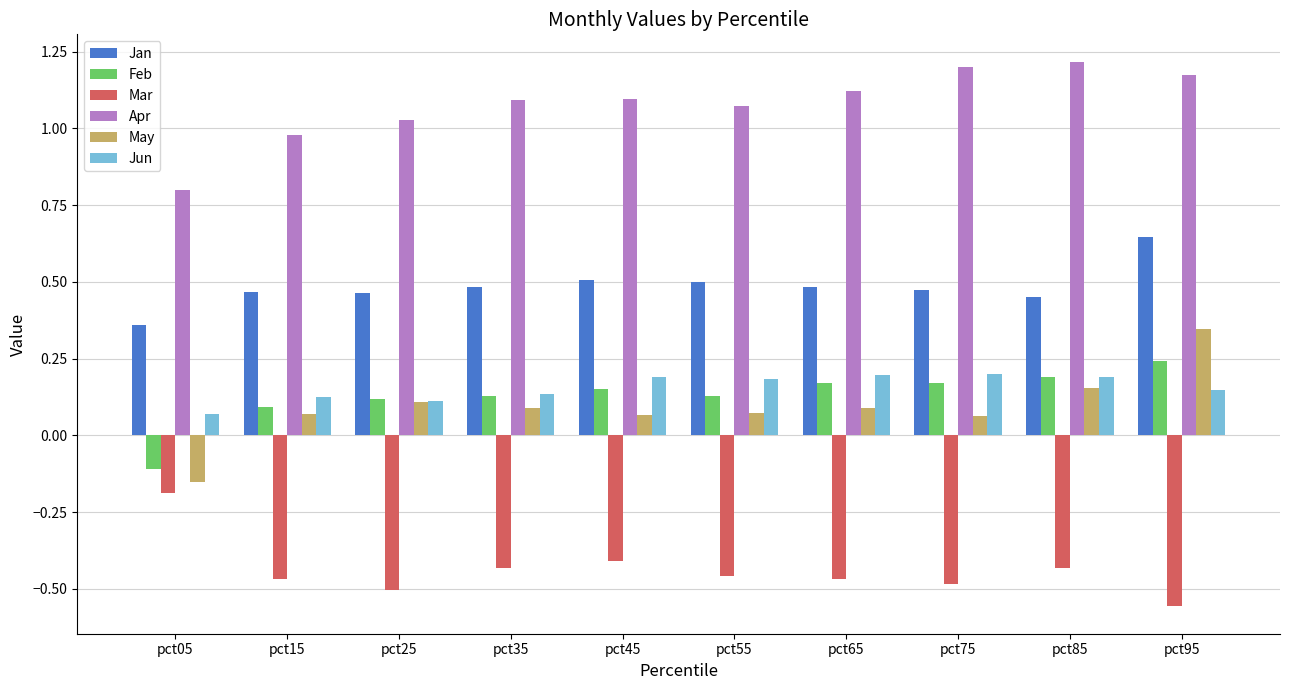

Is the value of May at pct45 greater than the value of Mar at pct15?

Yes